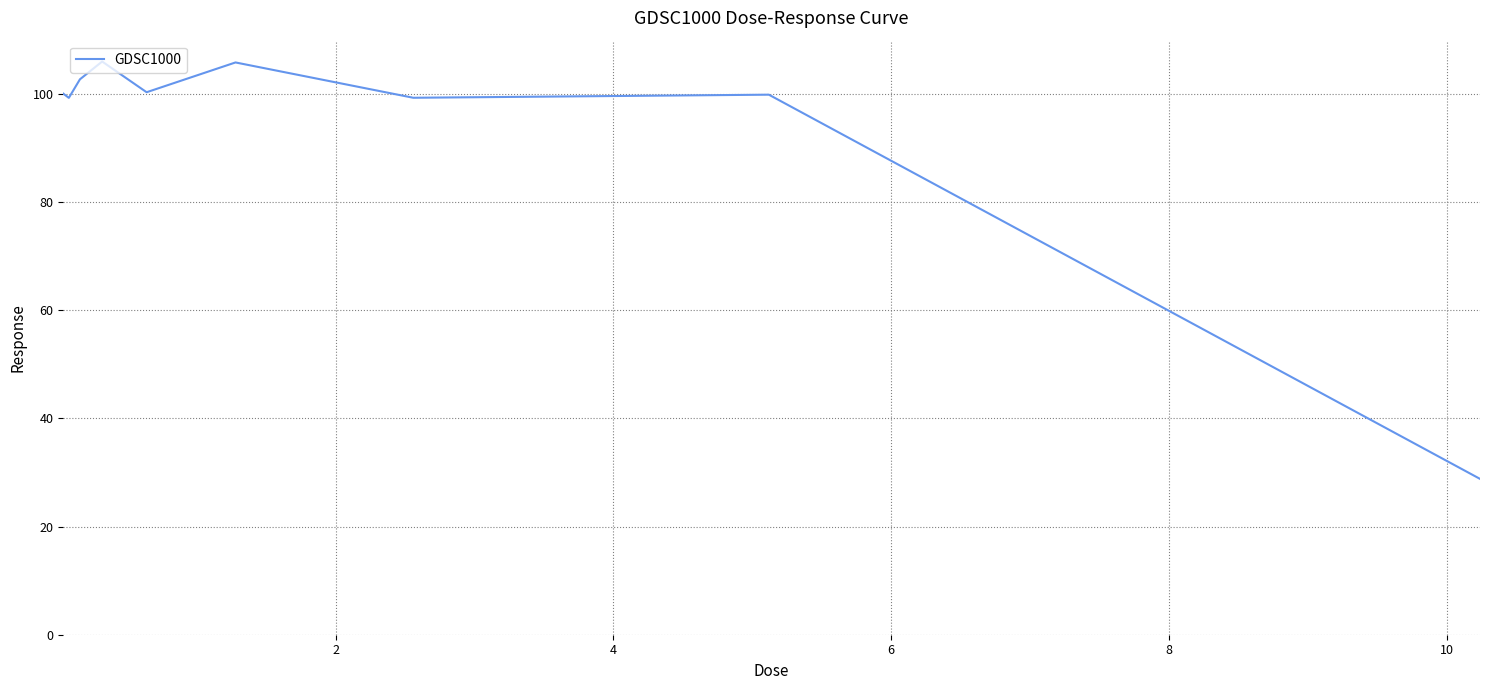

What is the difference between the maximum and minimum values?

77.2